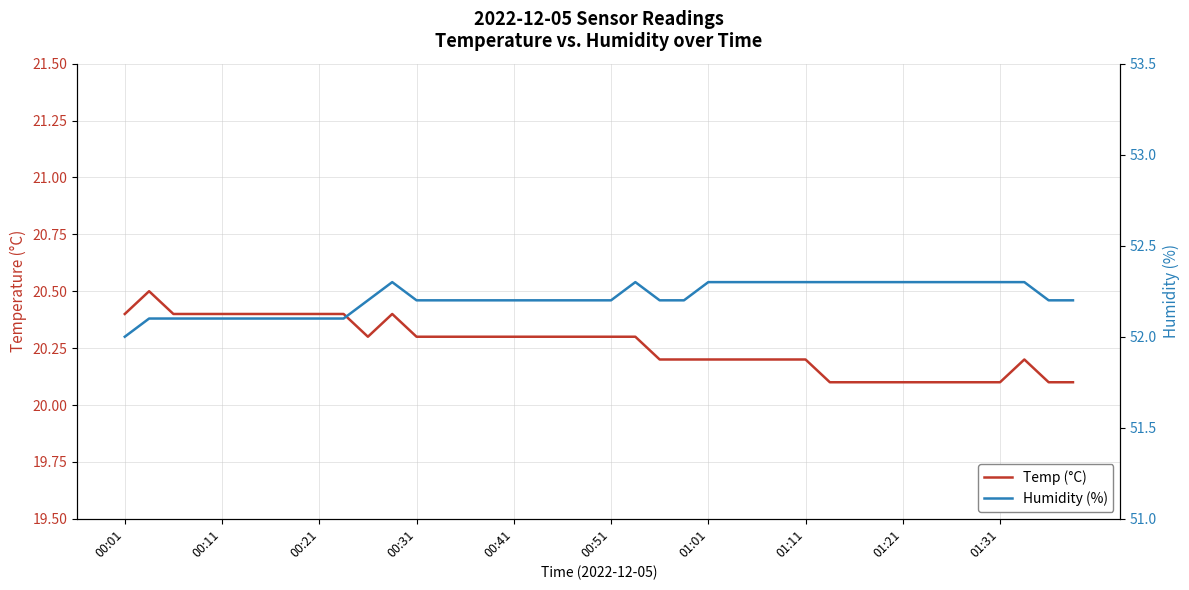

The value of Humidity (%) at 00:41 is 83.7. True or false?

False